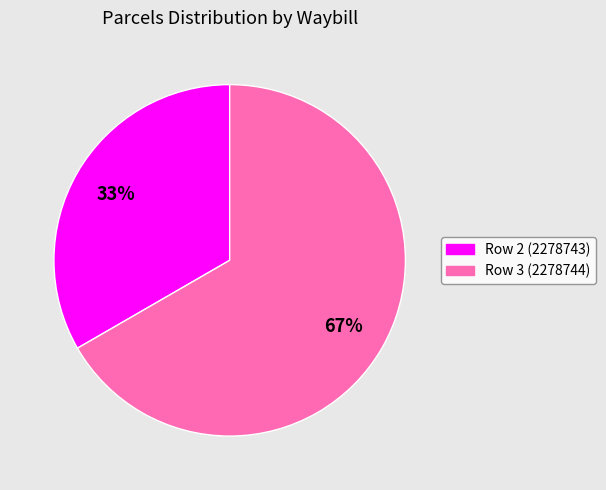

To the nearest percent, what percentage of the pie is Row 2 (2278743)?

33%